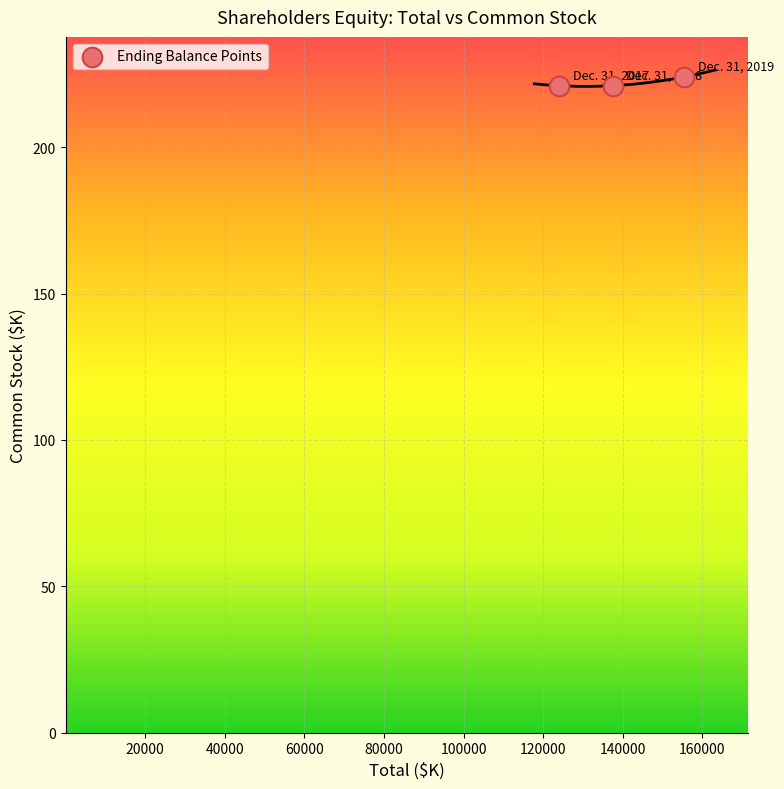

What is the range of X values (max minus min)?

31476